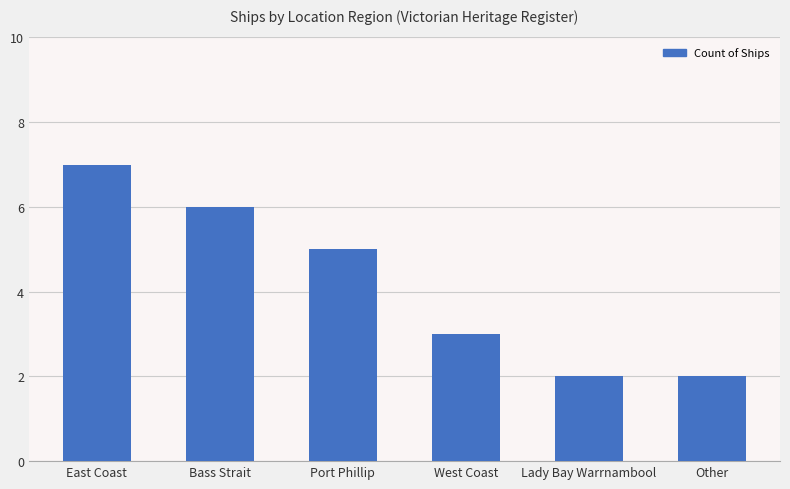

What is the average value?

4